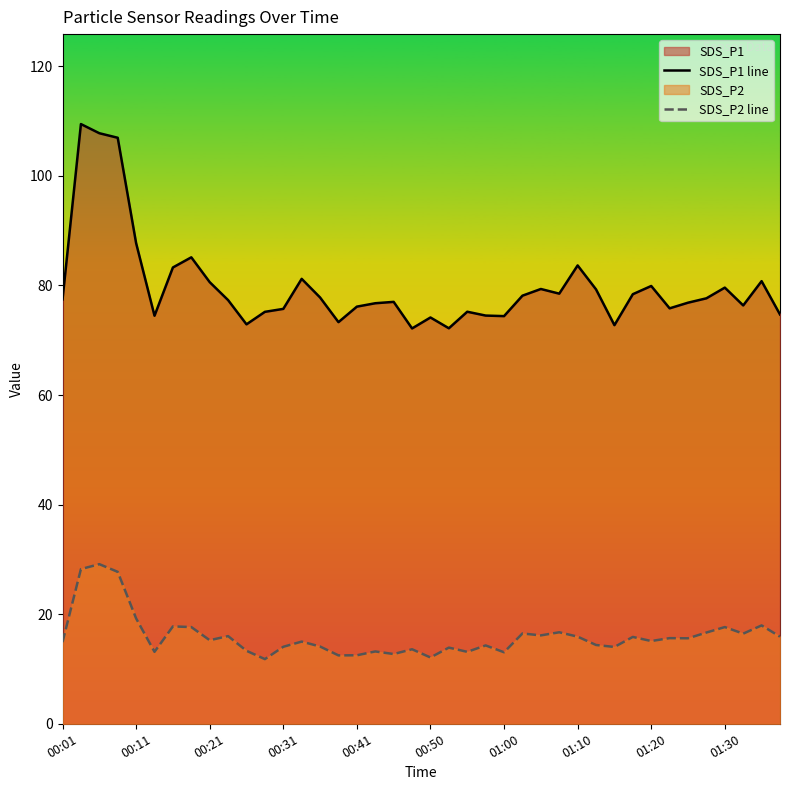

What is the total value across all series at 00:41?

88.6